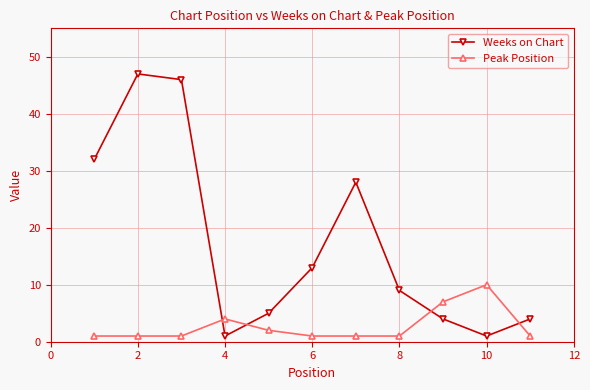

How many interior local peaks does the Weeks on Chart series have?

2